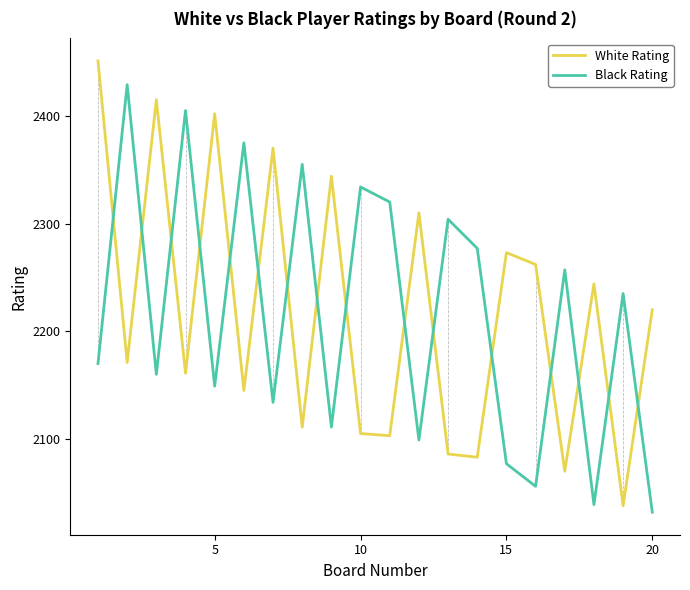

What is the sum of all White Rating values?

44364